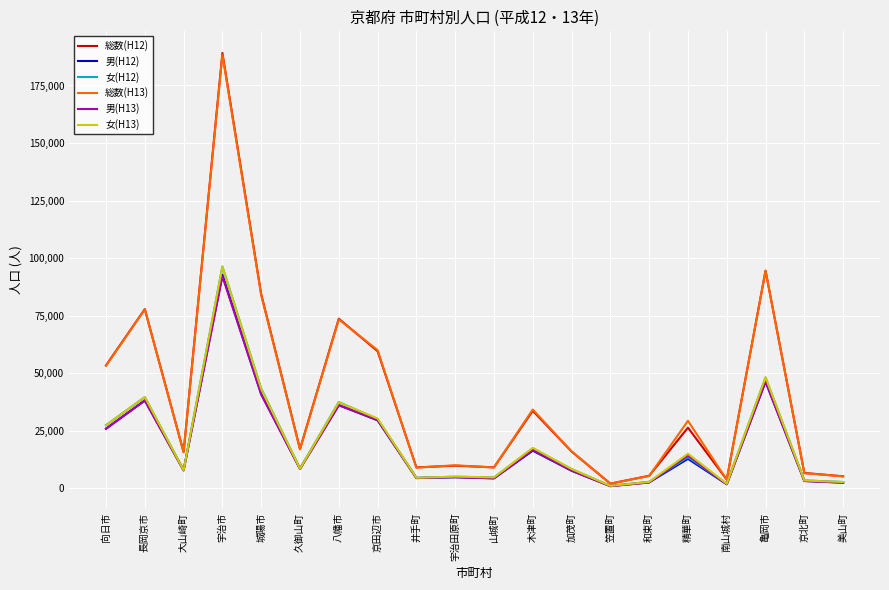

How many lines are shown in the chart?

6